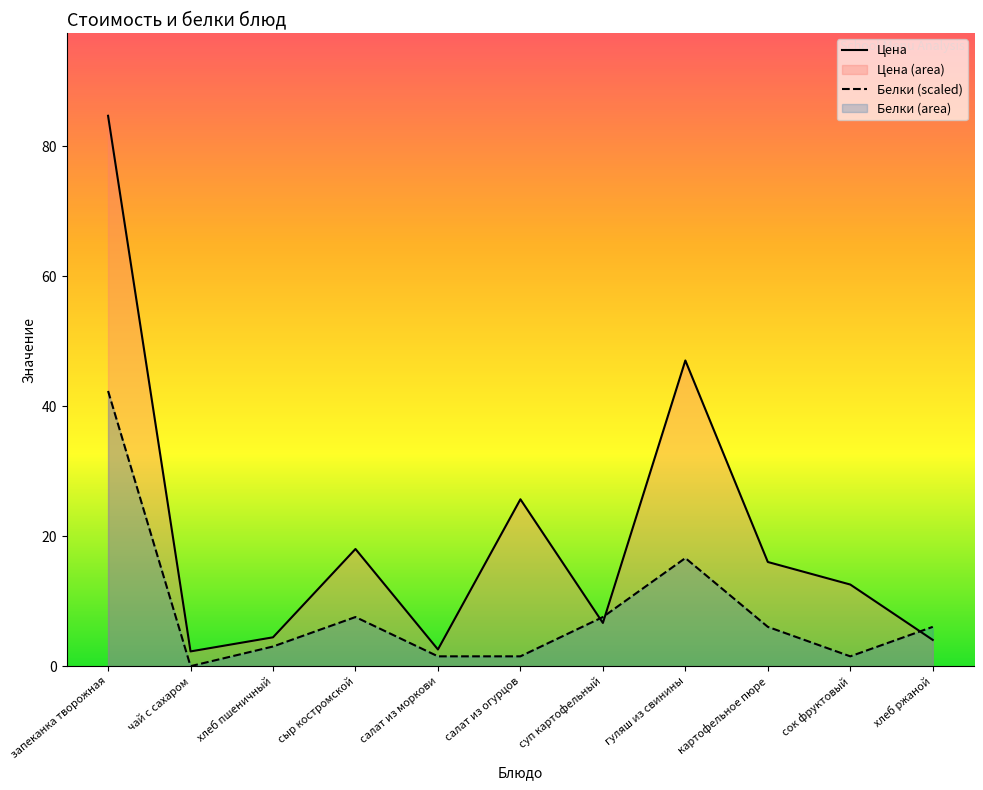

What is the value of the Белки (scaled) point at the 6th from the left?

1.5